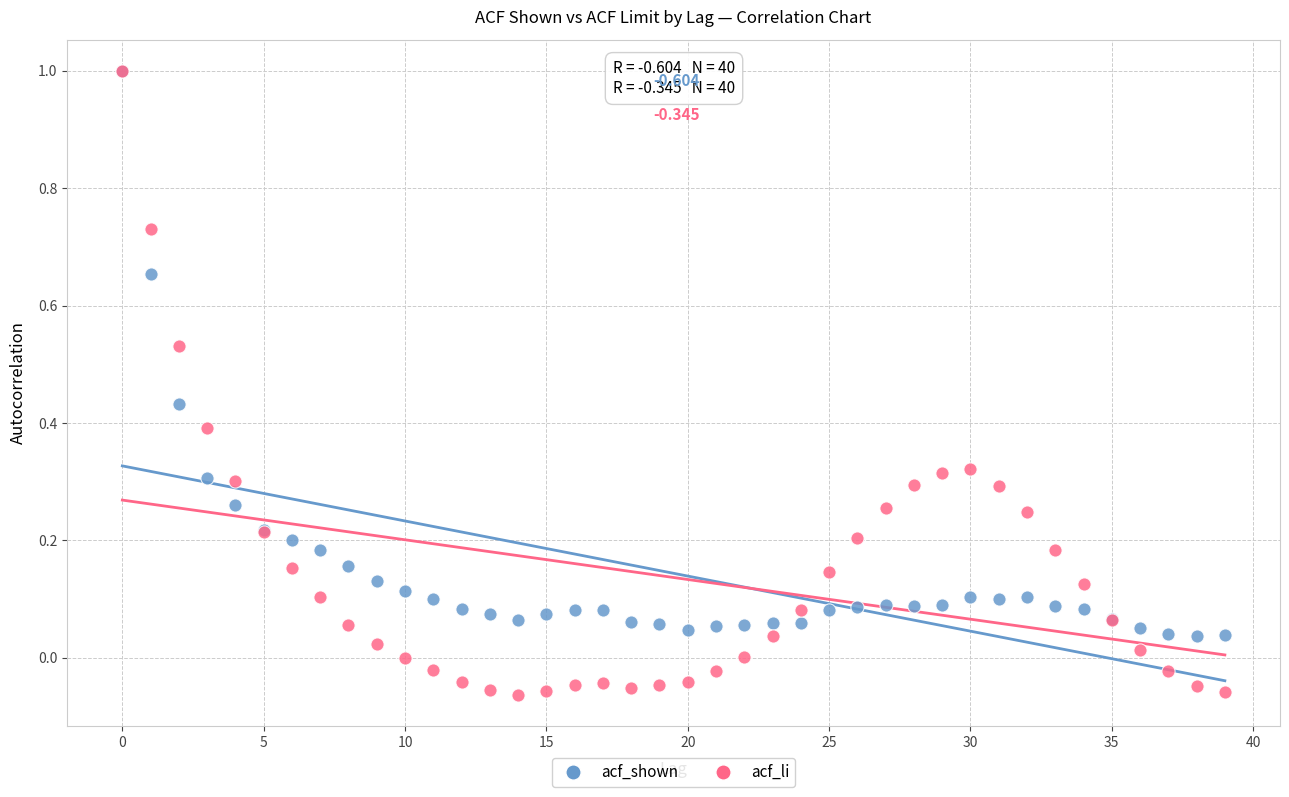

What are all the series names shown in the legend?

acf_shown, acf_li